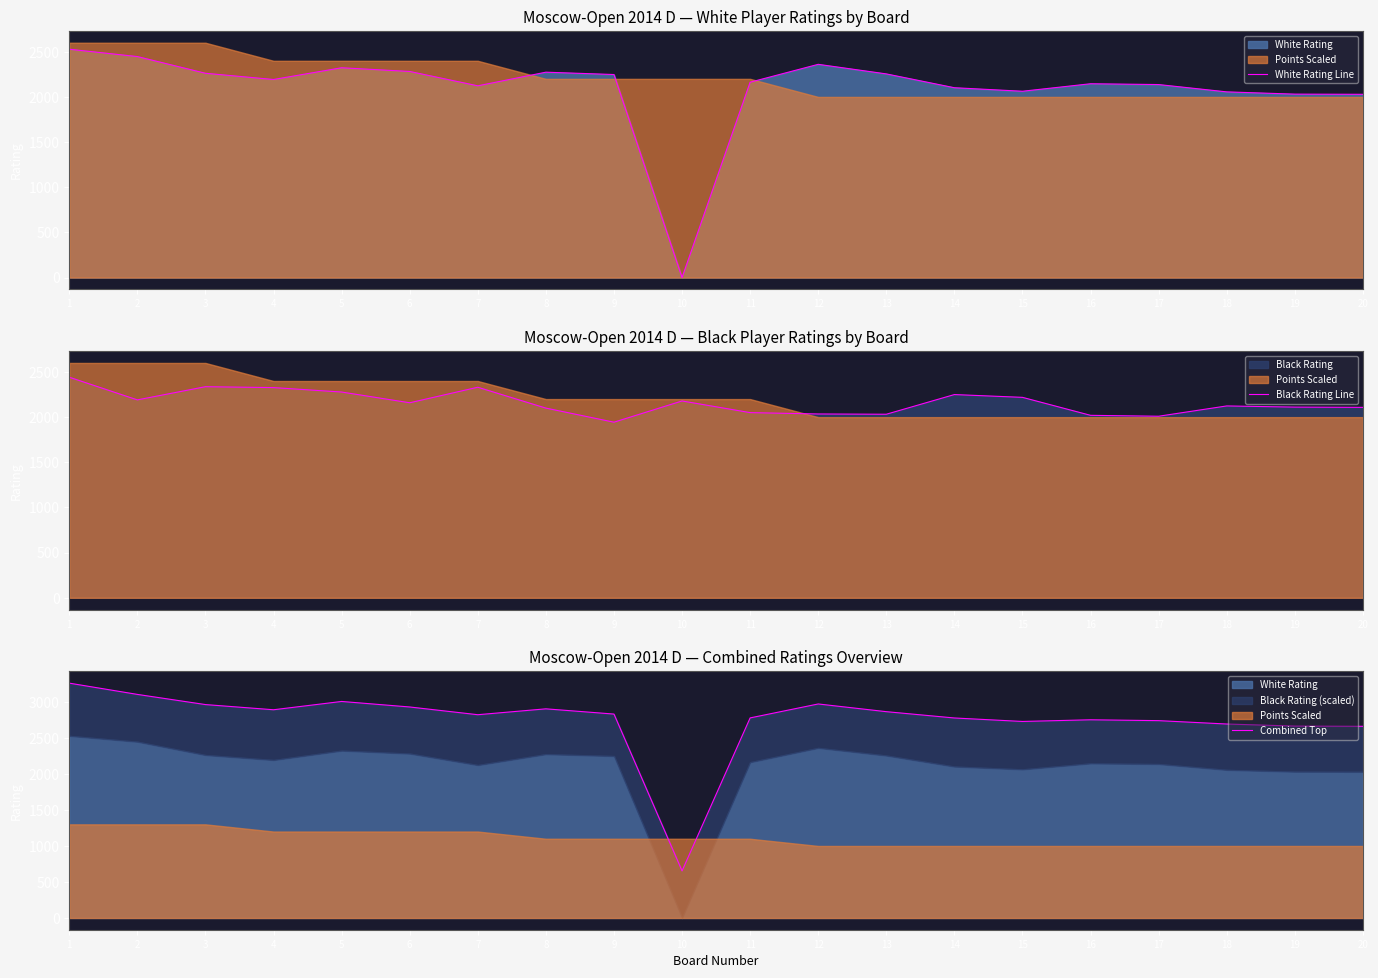

Count the number of categories in the chart.

20